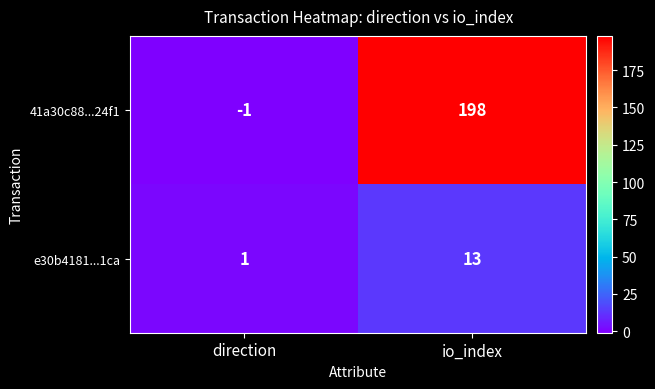

Where is 41a30c88...24f1 nearest to the value 98?

direction